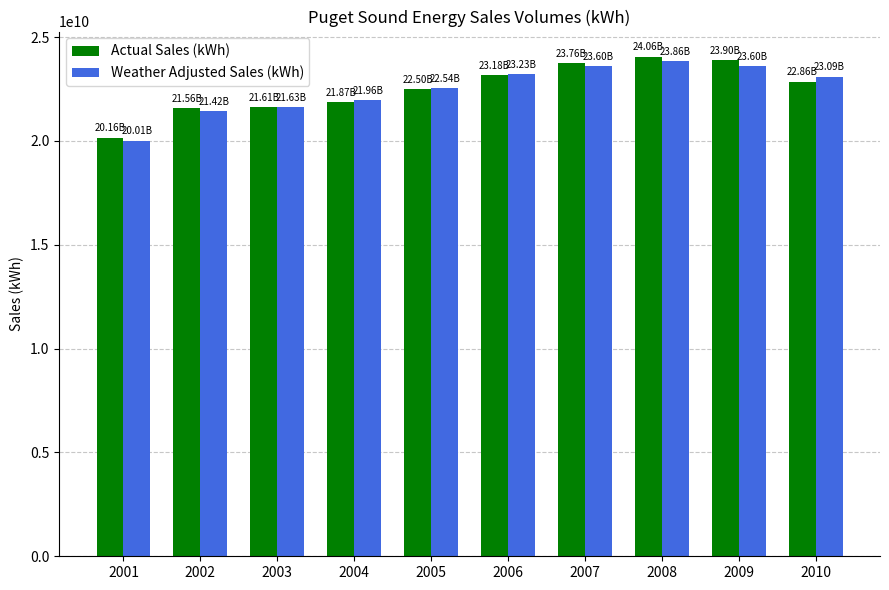

What is the maximum value shown in the chart?

24060017000